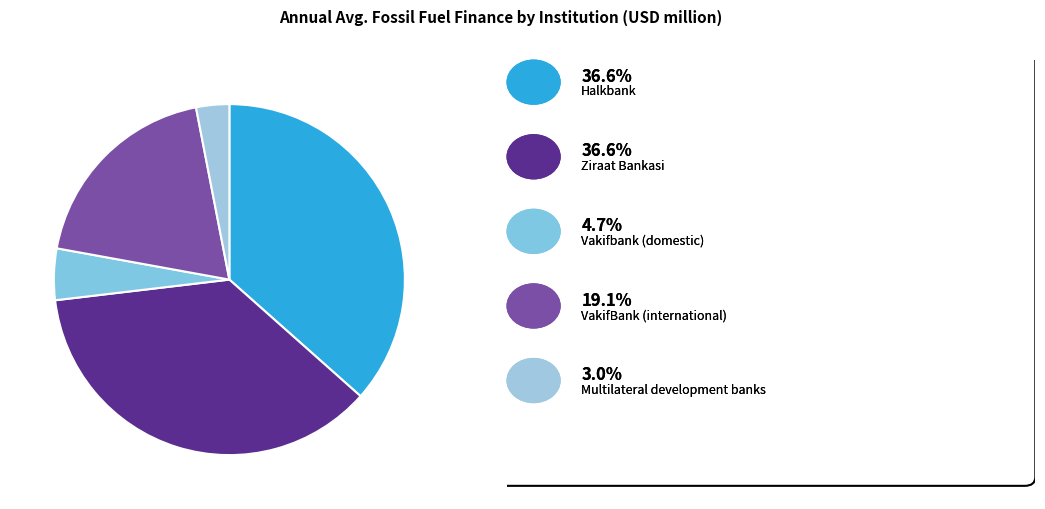

How many segments does this pie chart have?

5